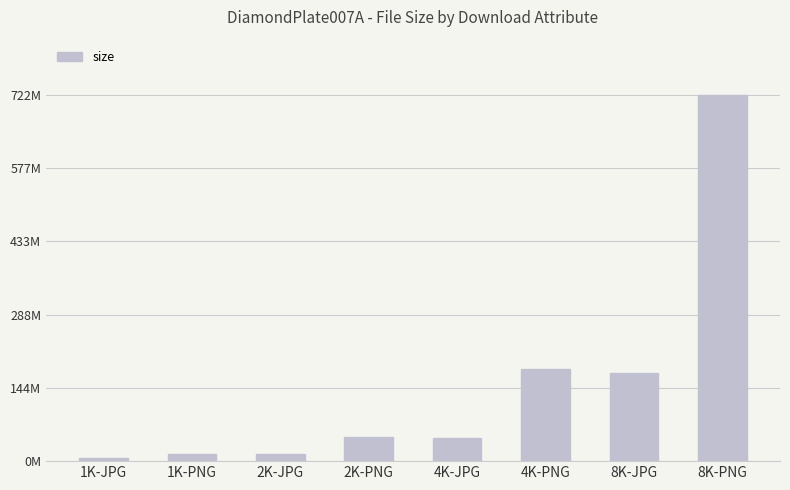

What is the change in value from 2K-JPG to 8K-JPG?

+158358043